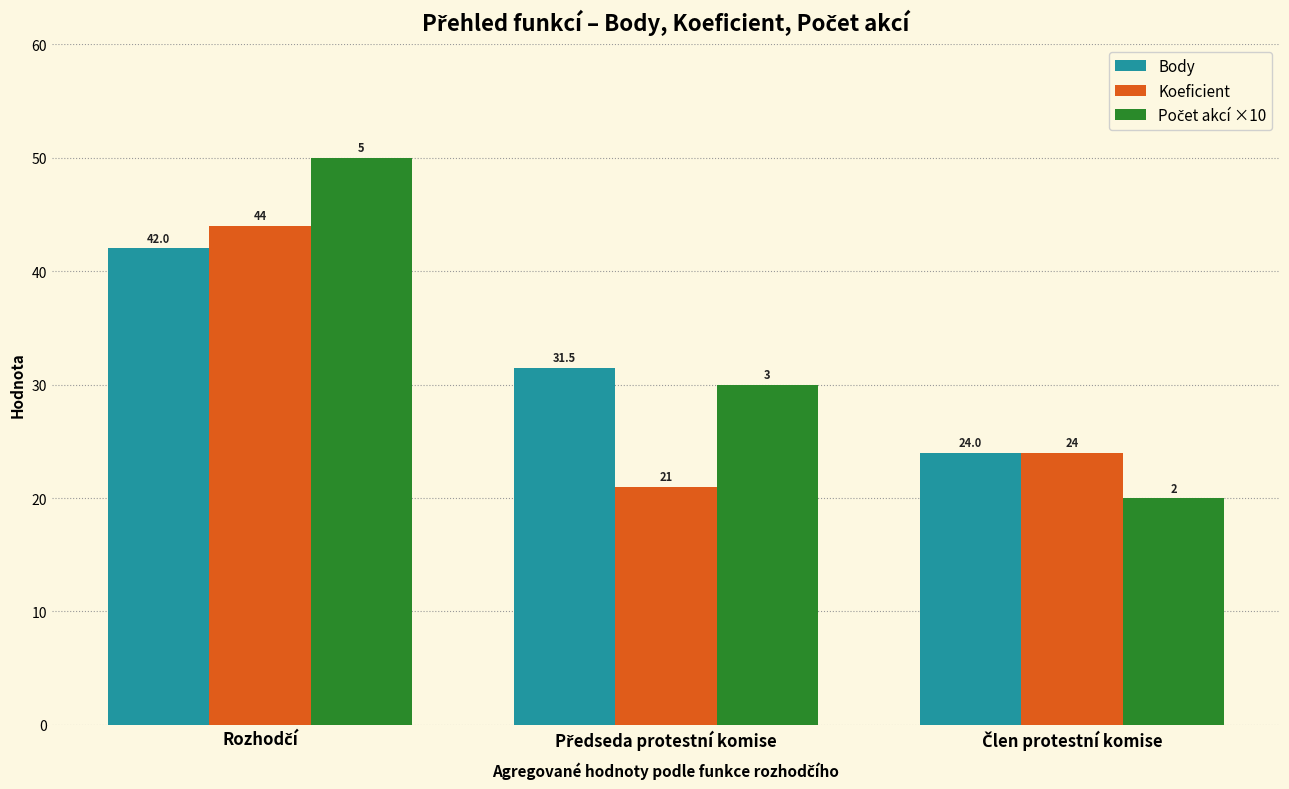

Count the Body values in the range 24 to 42.

3